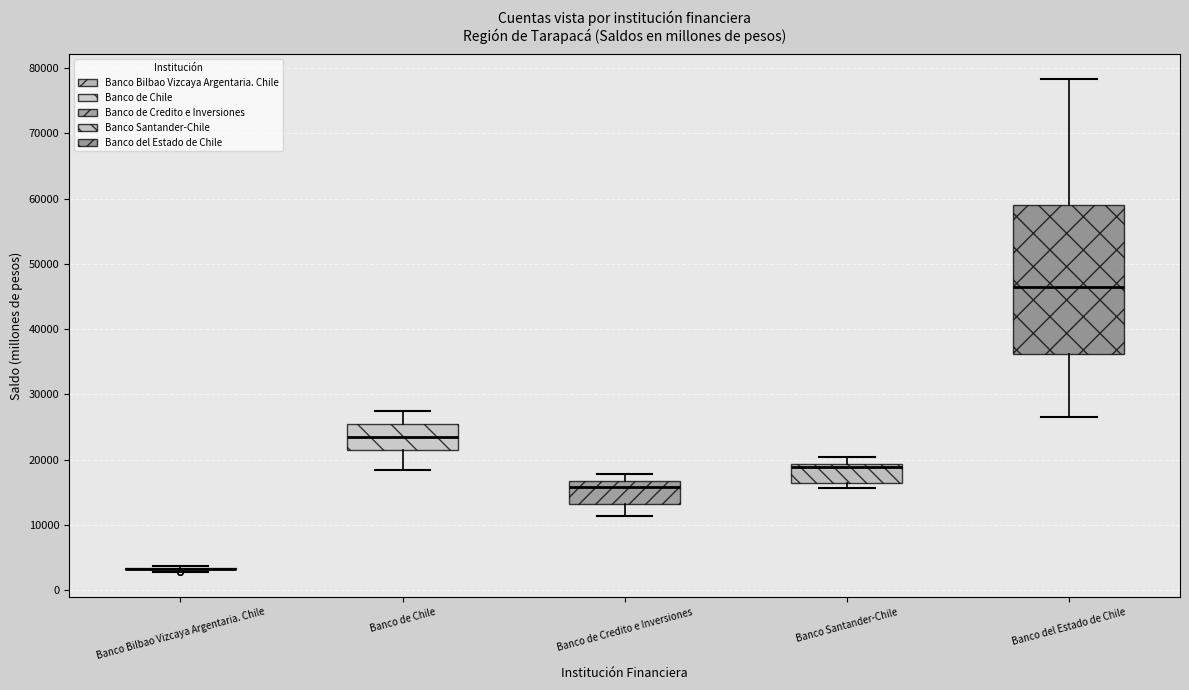

Which box is the tallest, from its lower edge to its upper edge?

Banco del Estado de Chile